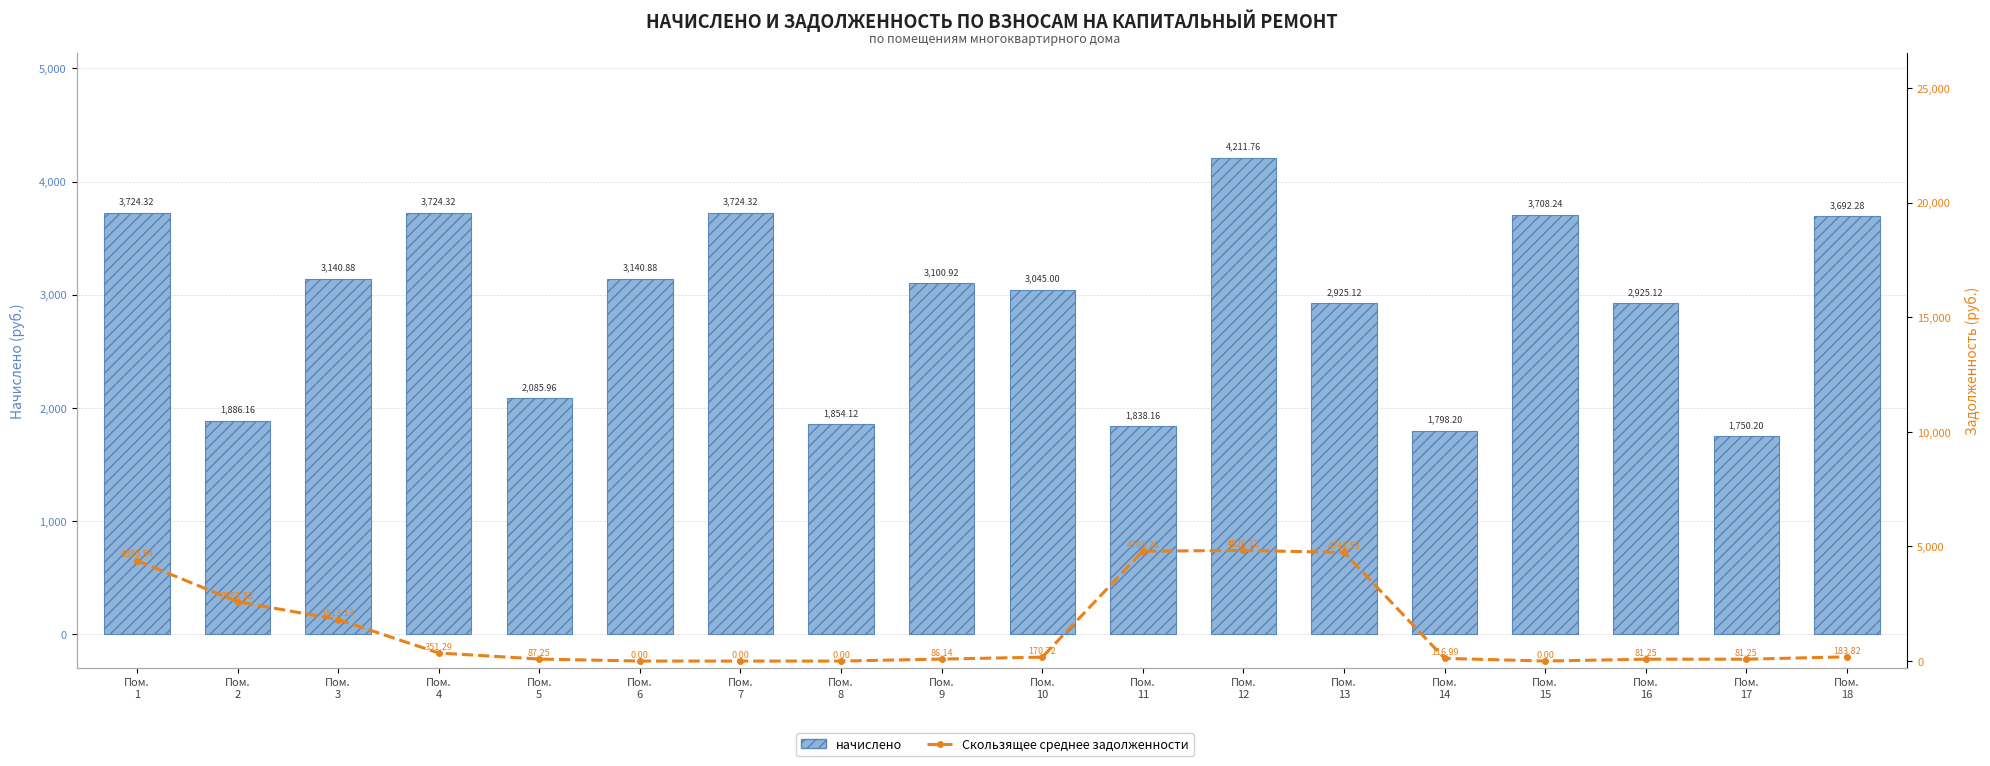

What is the lowest value of the начислено series?

1750.2